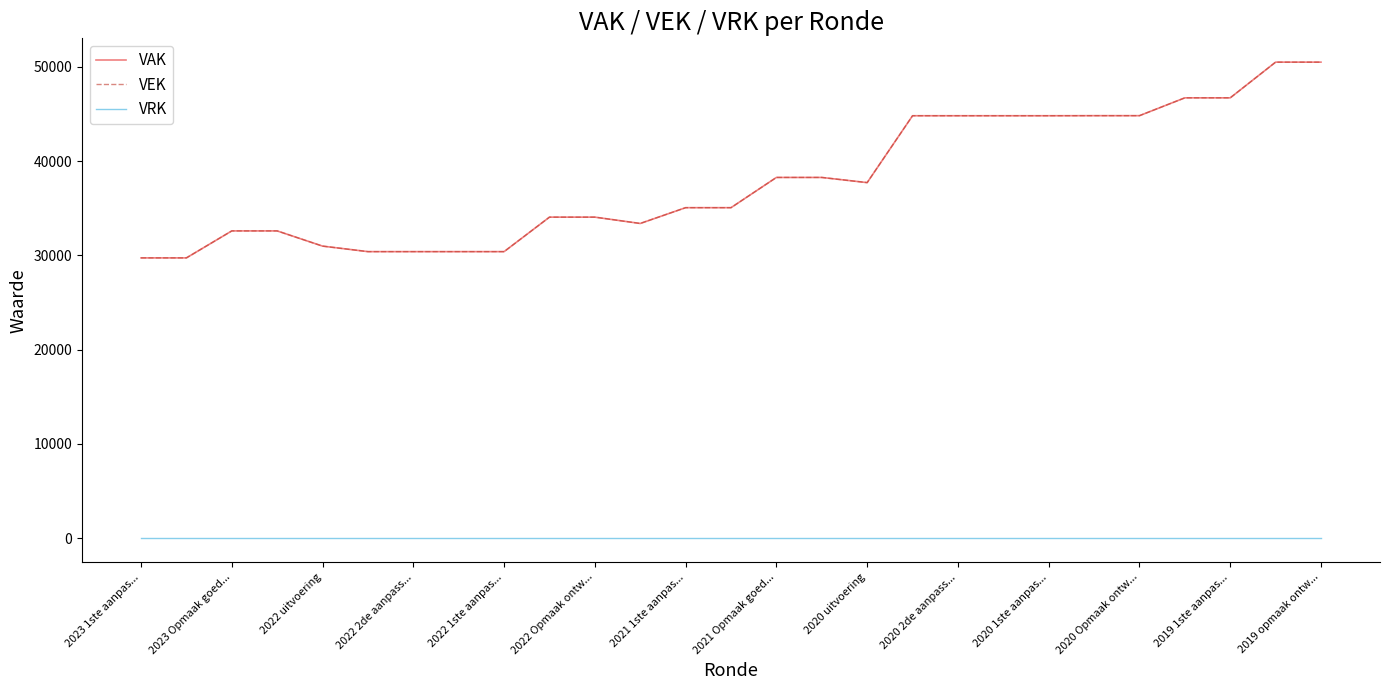

Is this an area chart (filled region under the line)?

No